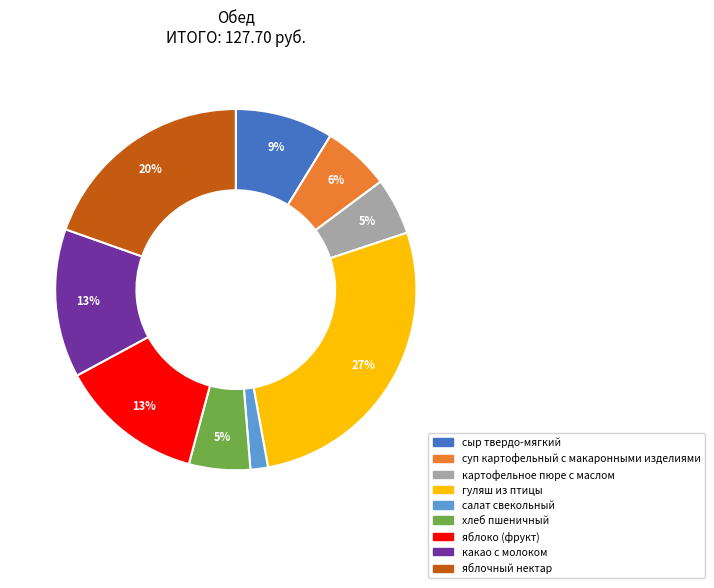

To the nearest percent, what is the average slice percentage?

11%